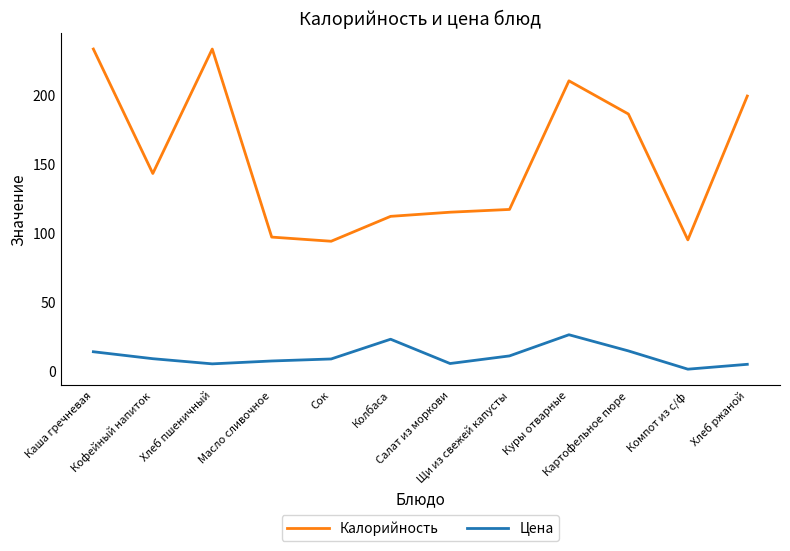

True or false: Цена and Калорийность intersect in this chart.

False